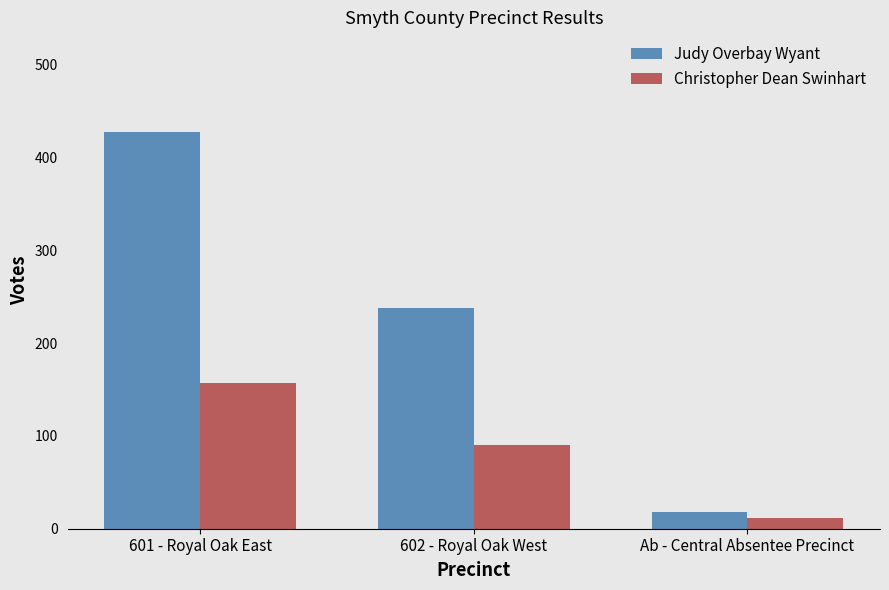

Where is Christopher Dean Swinhart nearest to the value 84?

602 - Royal Oak West